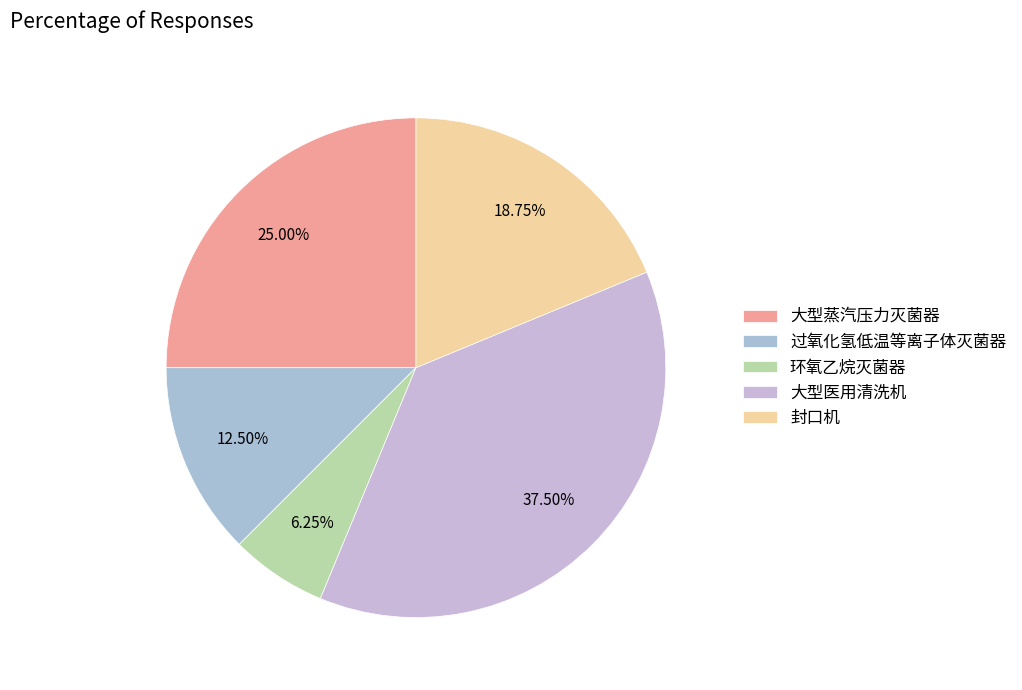

Which category has the smallest portion of the pie?

环氧乙烷灭菌器